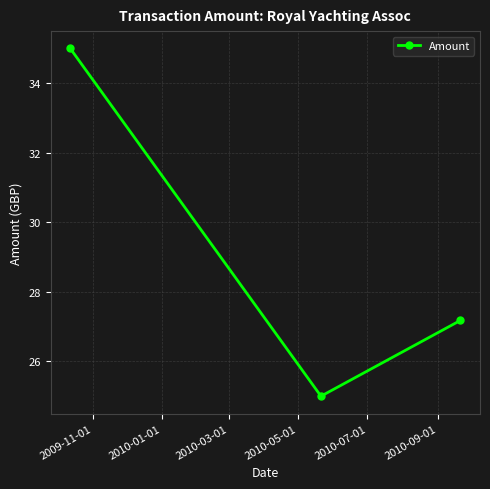

What is the value of the 3rd point from the left?

27.2